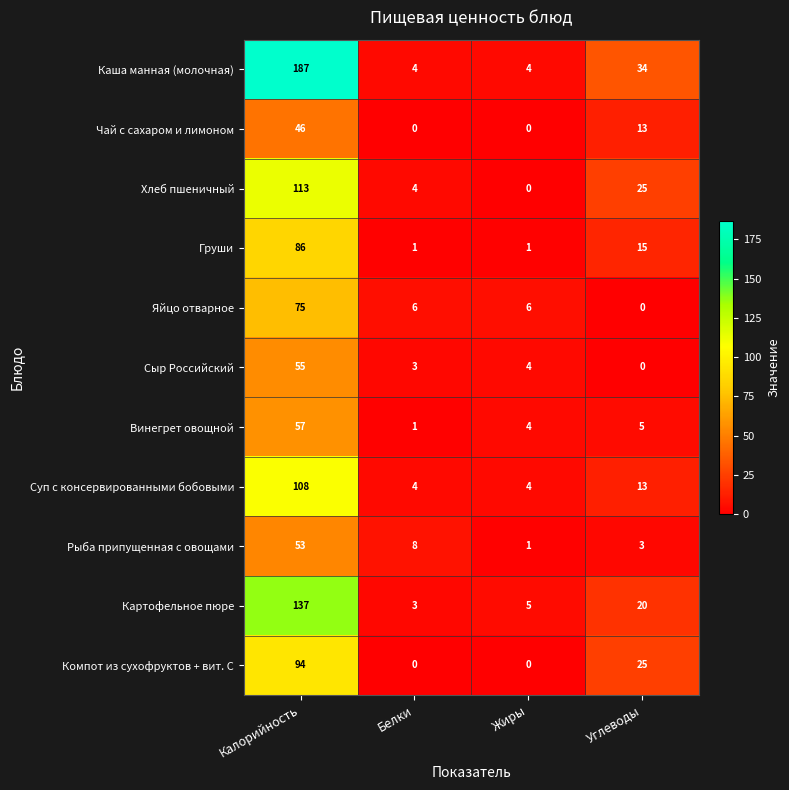

What is the average value of the Компот из сухофруктов + вит. С series?

30